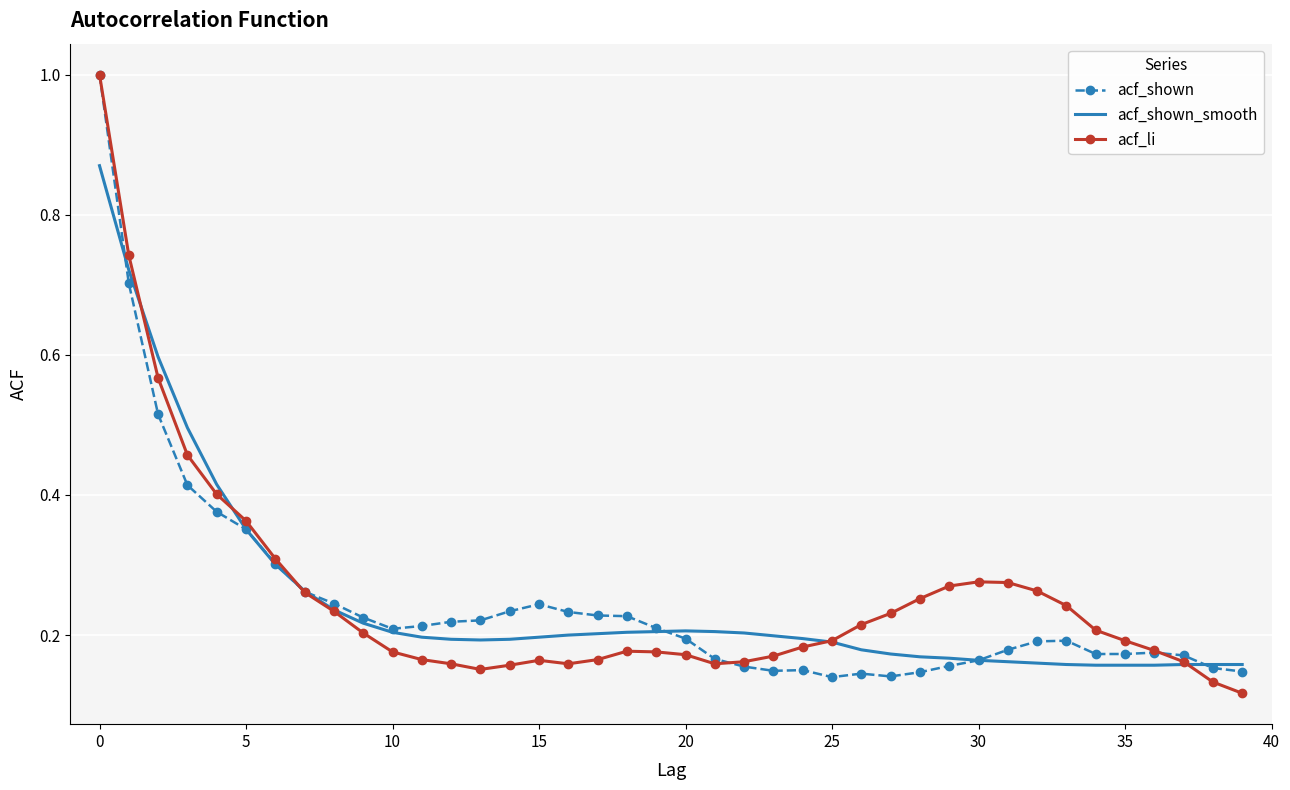

What is the highest value of the acf_shown series?

1.0